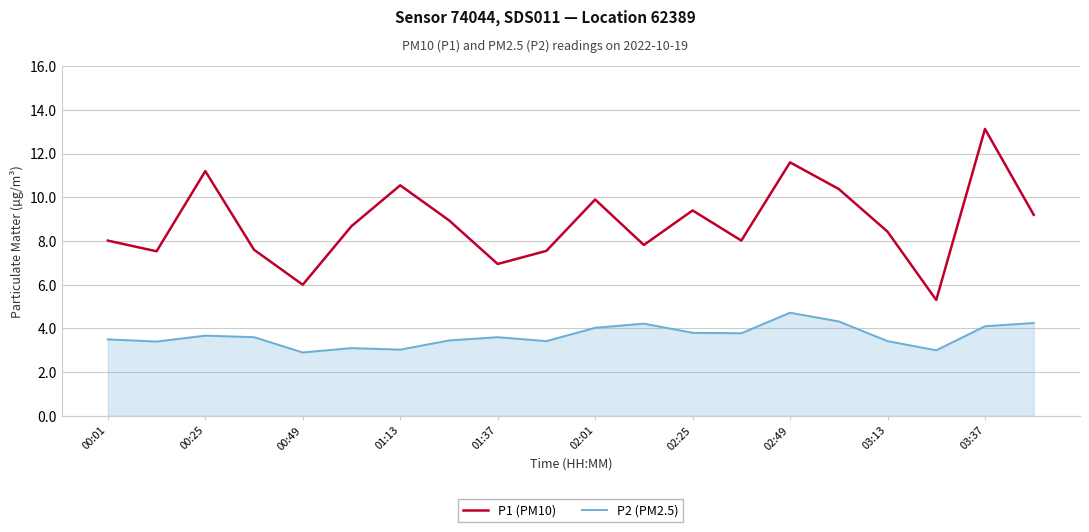

Which series has the largest range (max minus min)?

P1 (PM10)